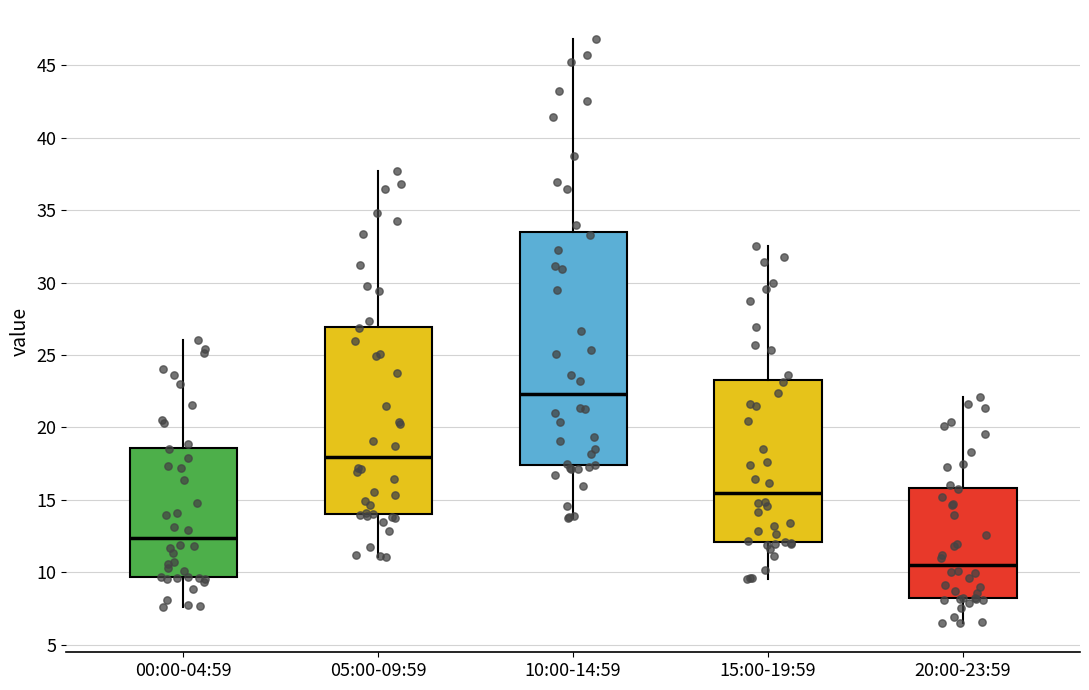

Where does the upper whisker of the box for 00:00-04:59 end on the y-axis? The values are not printed on the chart, so give them approximately, as read against the axis.

26.0